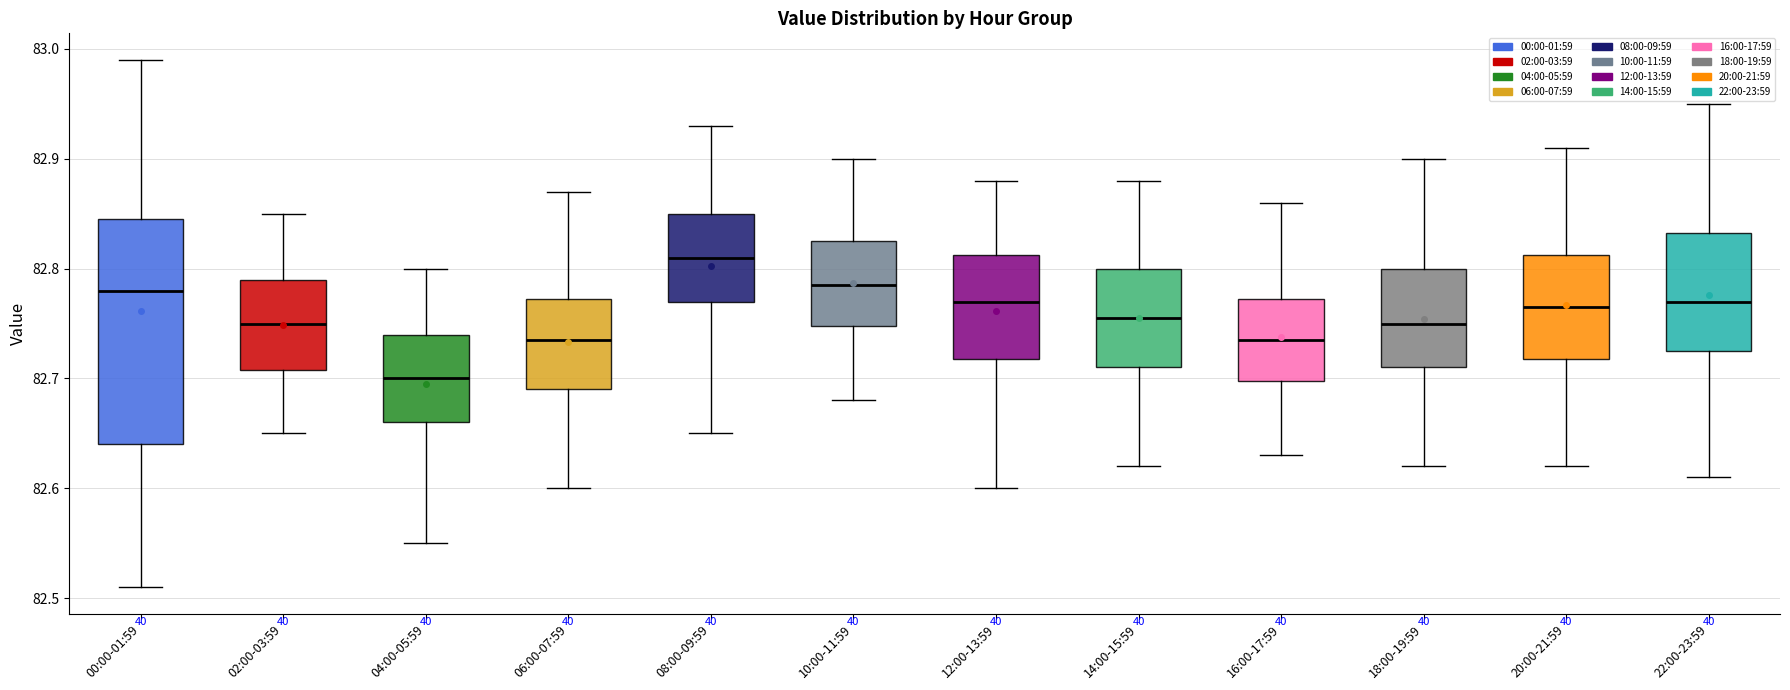

Reading left to right, transcribe this box plot: for each box, give where its median line is, the range the box spans, and where its two whiskers end, as read against the y-axis. The values are not printed on the chart, so give them approximately, as read against the axis.

00:00-01:59: median 82.78, box 82.64 to 82.85, whiskers 82.51 to 82.99
02:00-03:59: median 82.75, box 82.71 to 82.79, whiskers 82.65 to 82.85
04:00-05:59: median 82.70, box 82.66 to 82.74, whiskers 82.55 to 82.80
06:00-07:59: median 82.74, box 82.69 to 82.77, whiskers 82.60 to 82.87
08:00-09:59: median 82.81, box 82.77 to 82.85, whiskers 82.65 to 82.93
10:00-11:59: median 82.79, box 82.75 to 82.83, whiskers 82.68 to 82.90
12:00-13:59: median 82.77, box 82.72 to 82.81, whiskers 82.60 to 82.88
14:00-15:59: median 82.76, box 82.71 to 82.80, whiskers 82.62 to 82.88
16:00-17:59: median 82.74, box 82.70 to 82.77, whiskers 82.63 to 82.86
18:00-19:59: median 82.75, box 82.71 to 82.80, whiskers 82.62 to 82.90
20:00-21:59: median 82.77, box 82.72 to 82.81, whiskers 82.62 to 82.91
22:00-23:59: median 82.77, box 82.73 to 82.83, whiskers 82.61 to 82.95